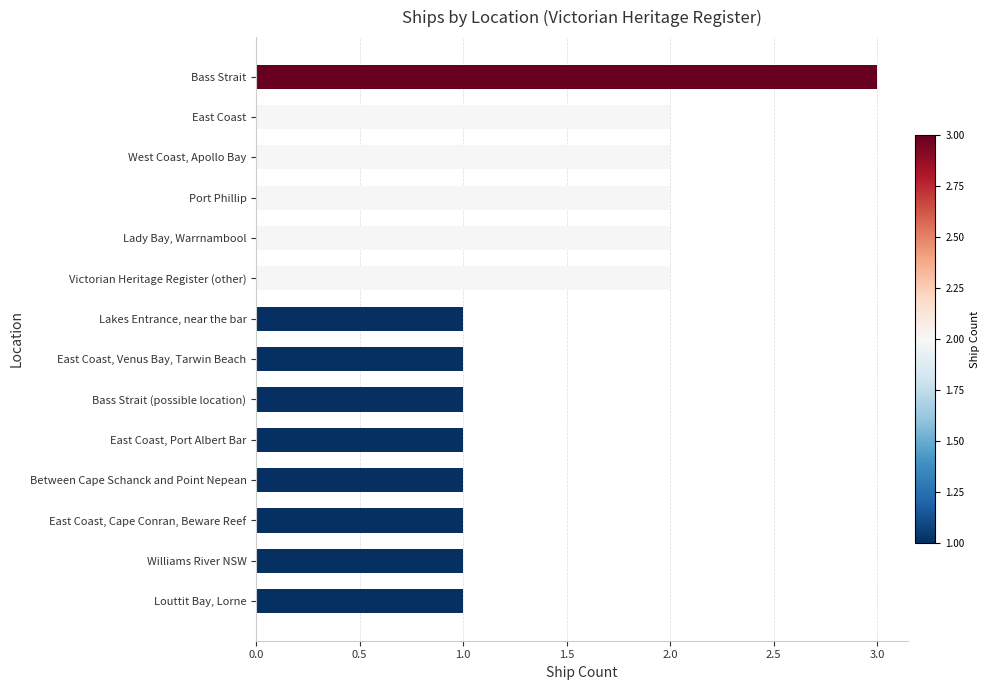

How many categories are shown in the chart?

14